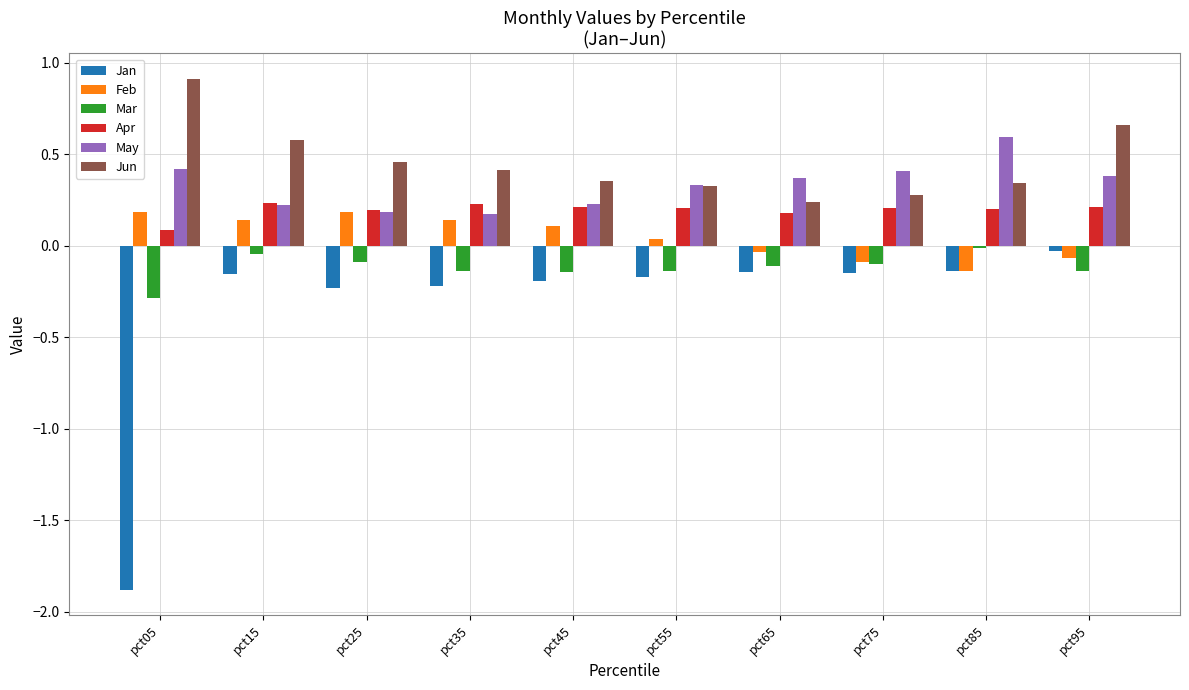

Which category has the highest value in the May series?

pct85